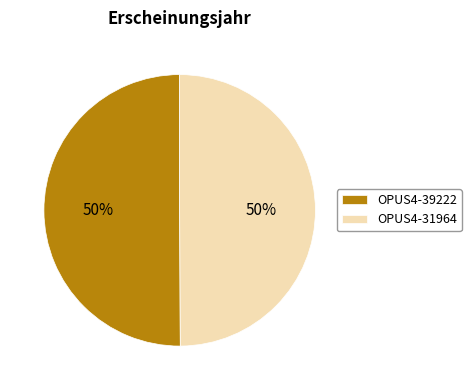

Approximately how many times larger is the value at OPUS4-31964 compared to OPUS4-39222?

1.0